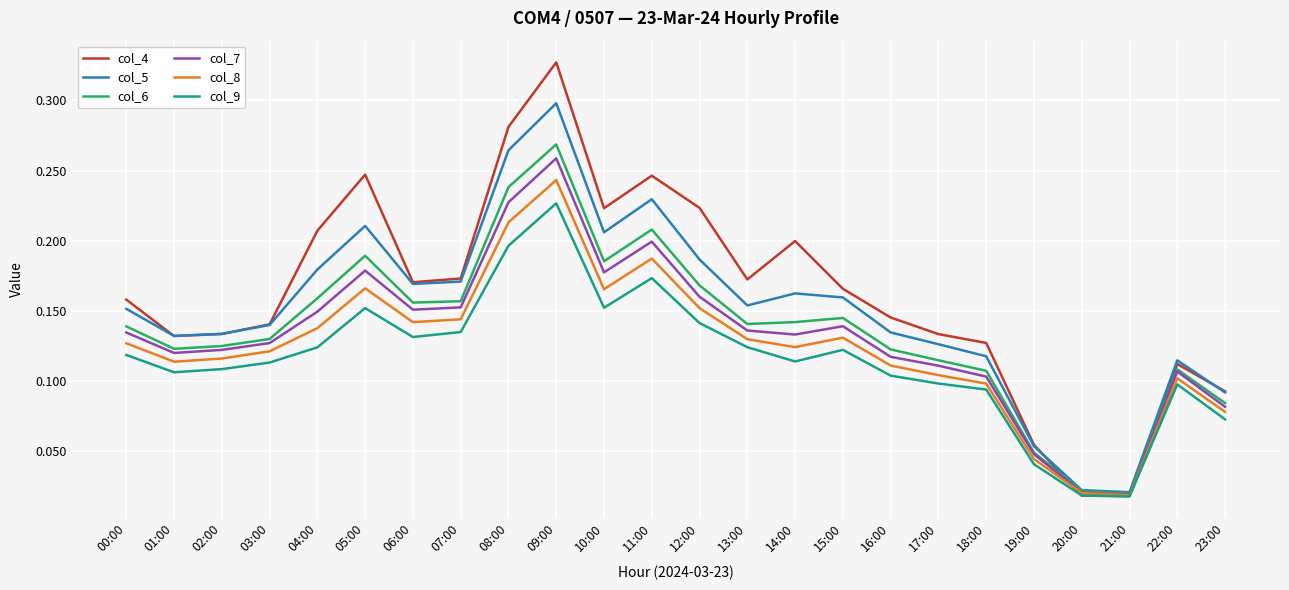

Is it true that col_9 equals 0.1 at 23:00?

True